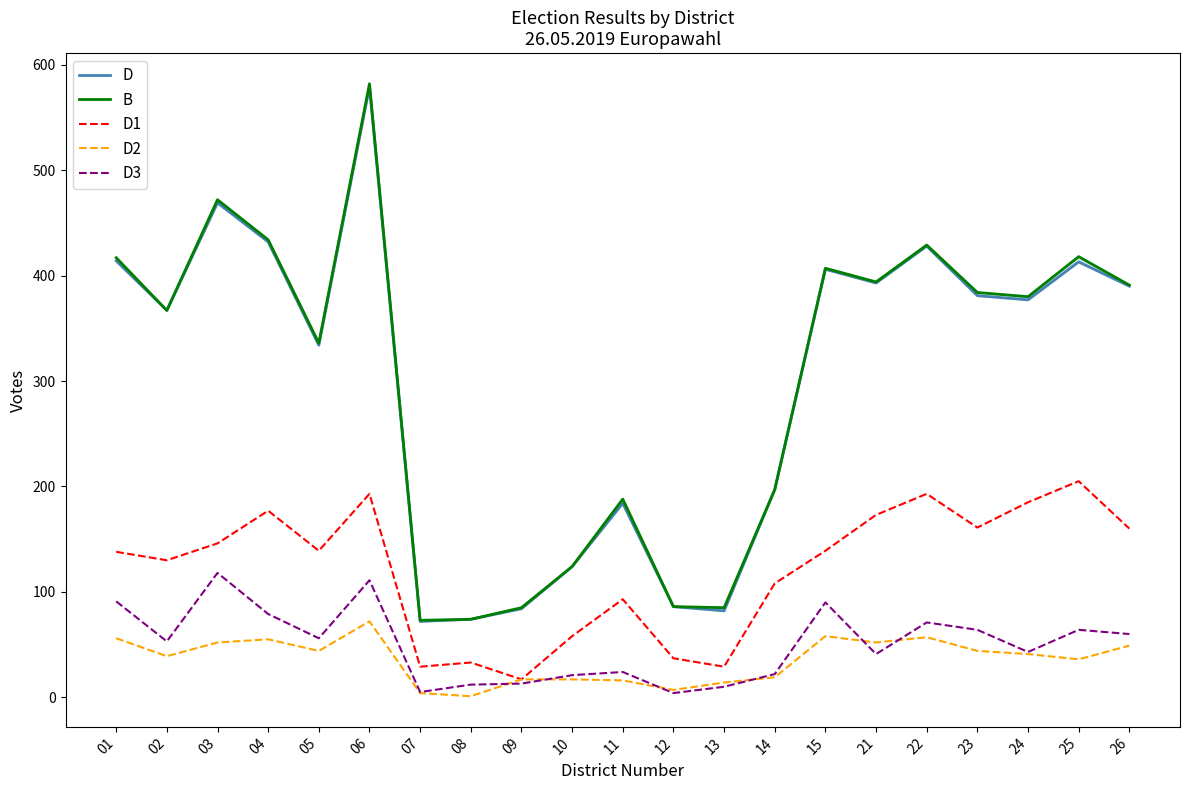

At which label does D1 first exceed 139?

03